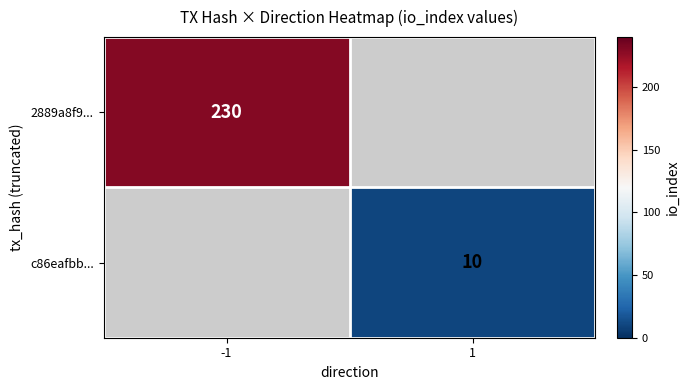

Is the value of 2889a8f9... at -1 greater than the value of c86eafbb... at 1?

Yes